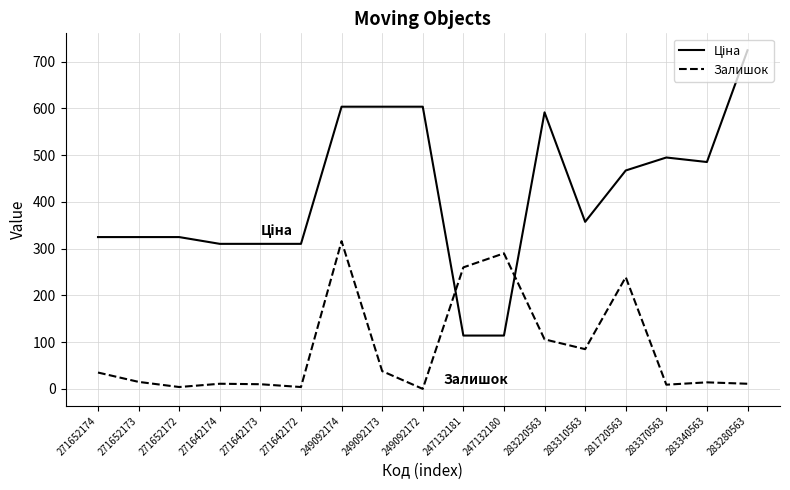

Read the Залишок value at 271652174.

35.0